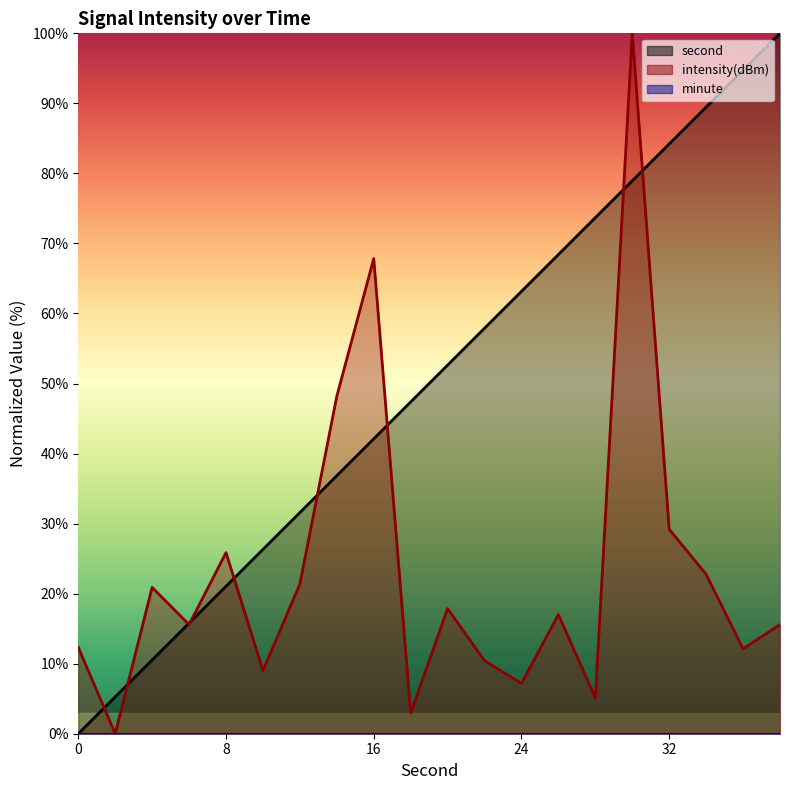

How many categories are shown in the chart?

20